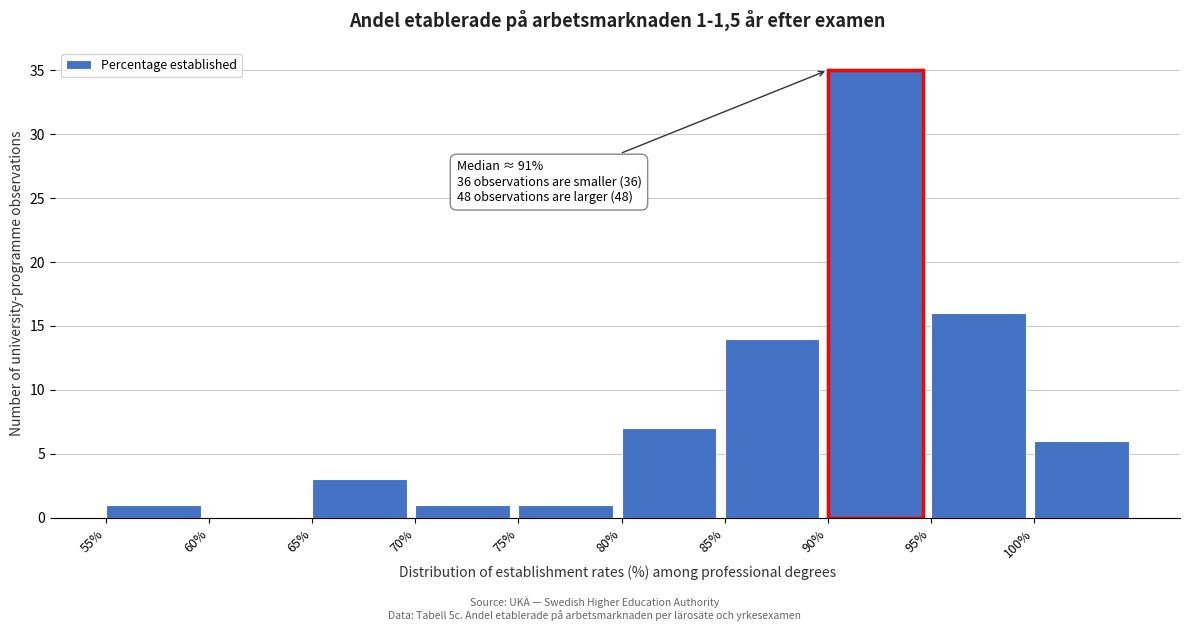

Over which range of the x-axis is the bar tallest?

90 to 95